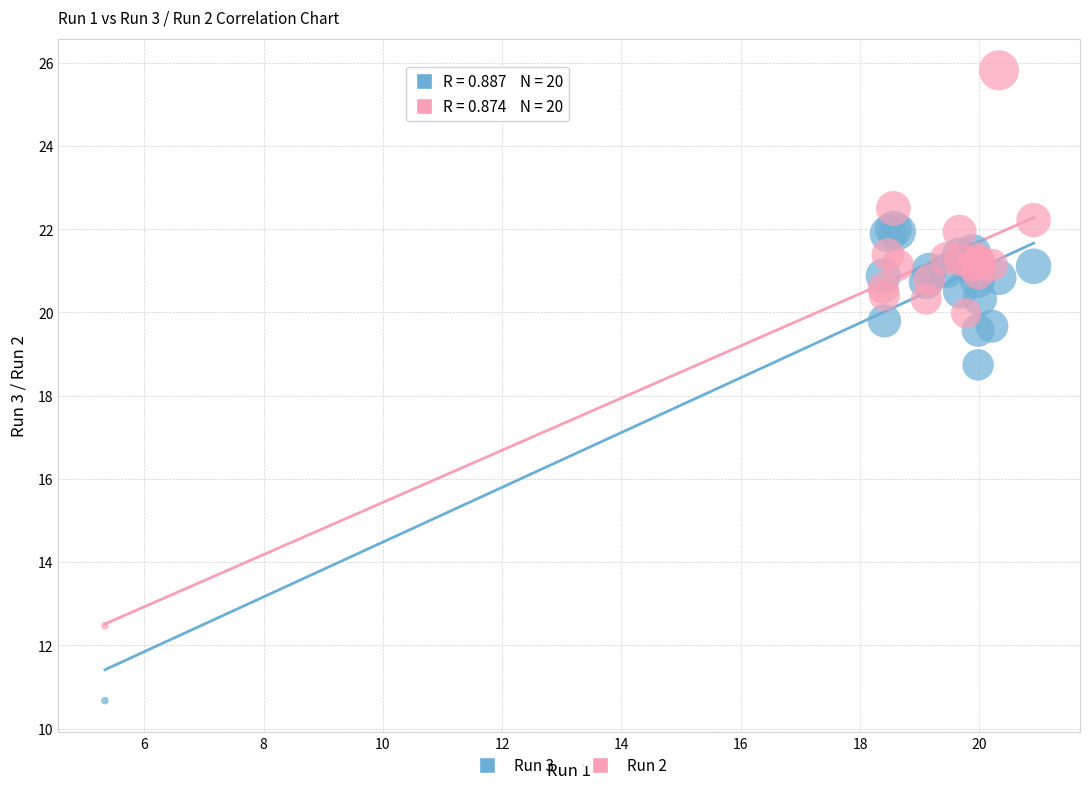

Which series reaches the maximum Y coordinate?

Run 2